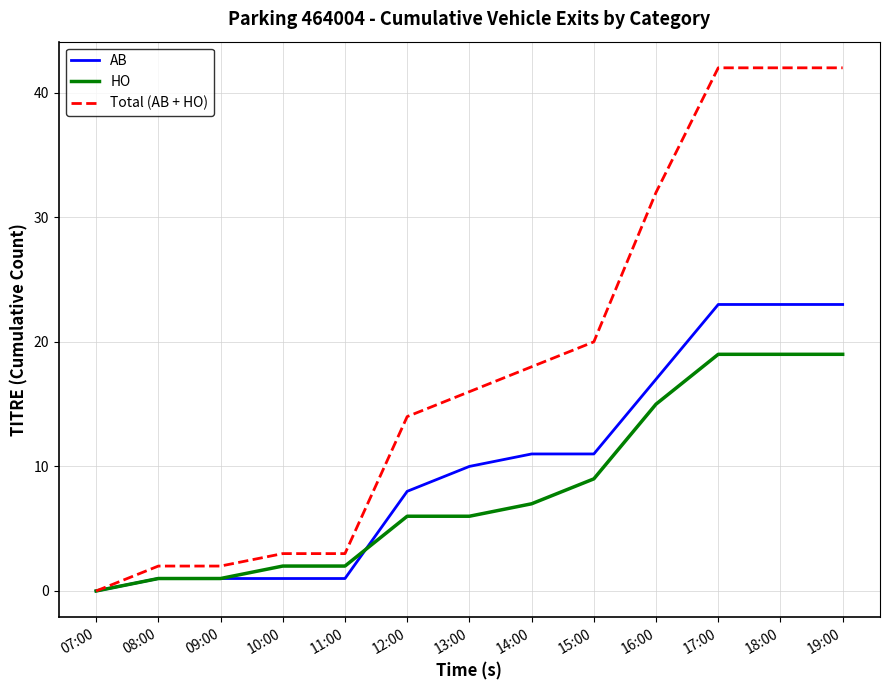

What is the sum of the HO values at 18:00 and 11:00?

21